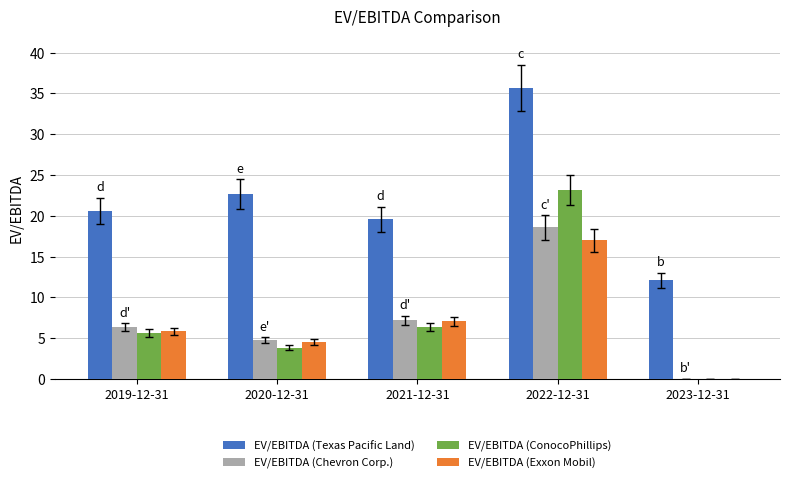

Reading right to left, transcribe all the data shown in this chart.

EV/EBITDA (Texas Pacific Land): 2023-12-31=12.1	2022-12-31=35.6	2021-12-31=19.5	2020-12-31=22.7	2019-12-31=20.6
EV/EBITDA (Chevron Corp.): 2023-12-31=0.0	2022-12-31=18.6	2021-12-31=7.2	2020-12-31=4.7	2019-12-31=6.3
EV/EBITDA (ConocoPhillips): 2023-12-31=0.0	2022-12-31=23.1	2021-12-31=6.3	2020-12-31=3.8	2019-12-31=5.6
EV/EBITDA (Exxon Mobil): 2023-12-31=0.0	2022-12-31=17.0	2021-12-31=7.1	2020-12-31=4.5	2019-12-31=5.8